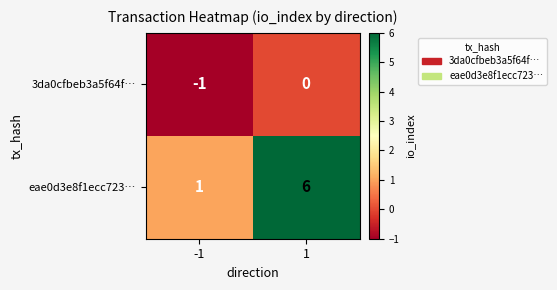

Which series has the largest total across all categories?

eae0d3e8f1ecc723…